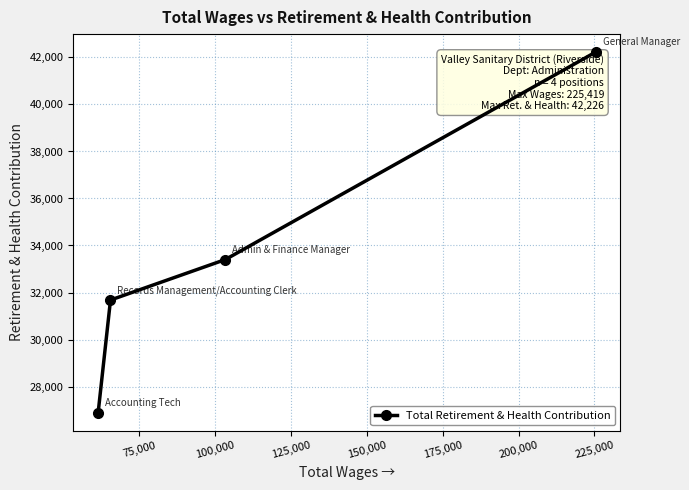

How many values are below 33401?

2